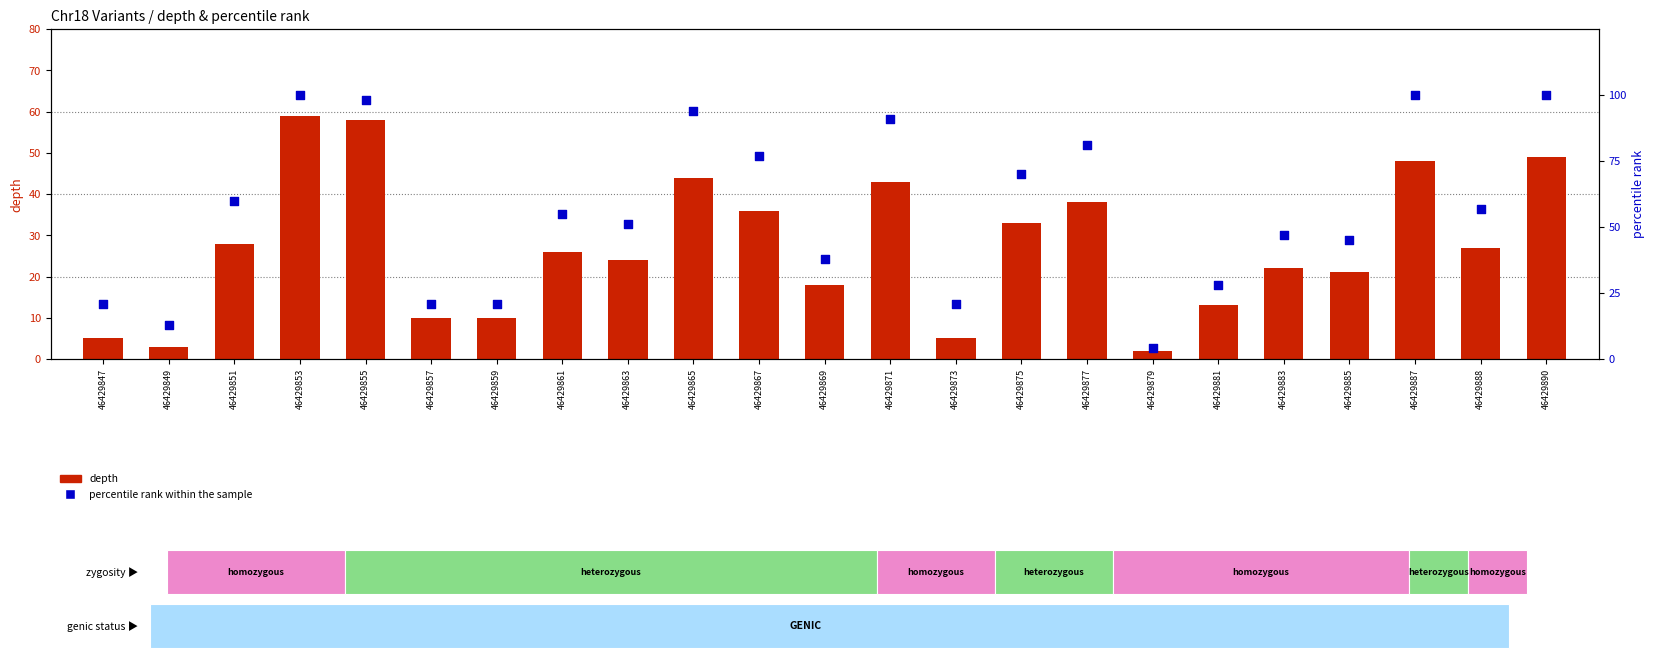

Which series reaches the maximum Y coordinate?

percentile rank within the sample